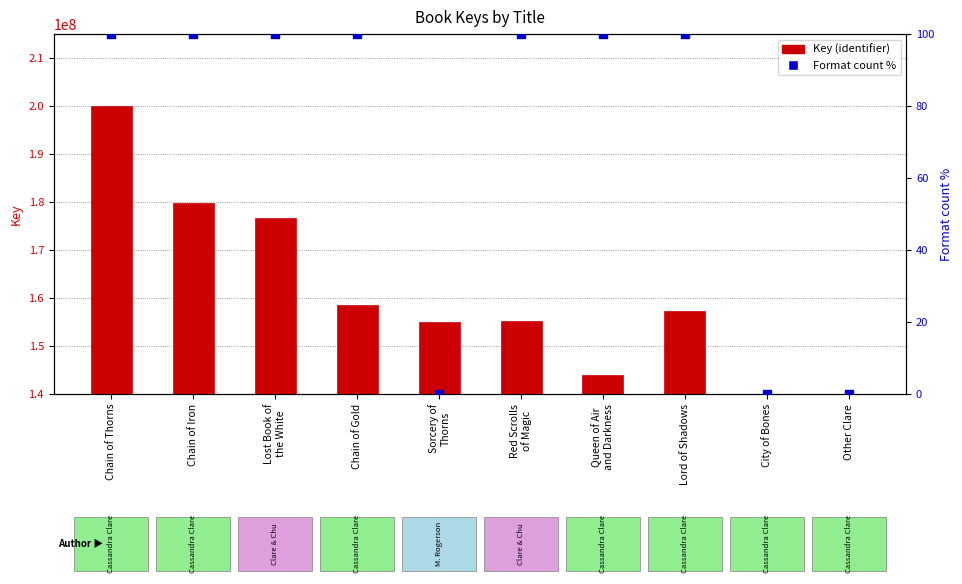

Which series reaches the maximum Y coordinate?

Key (identifier)